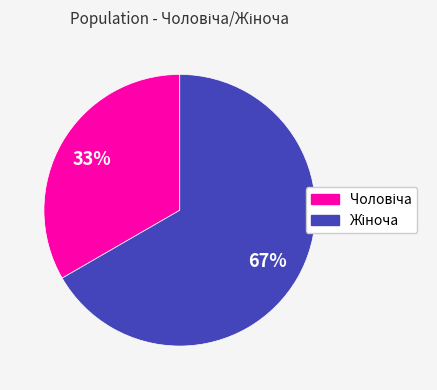

To the nearest percent, what is the average slice percentage?

50%